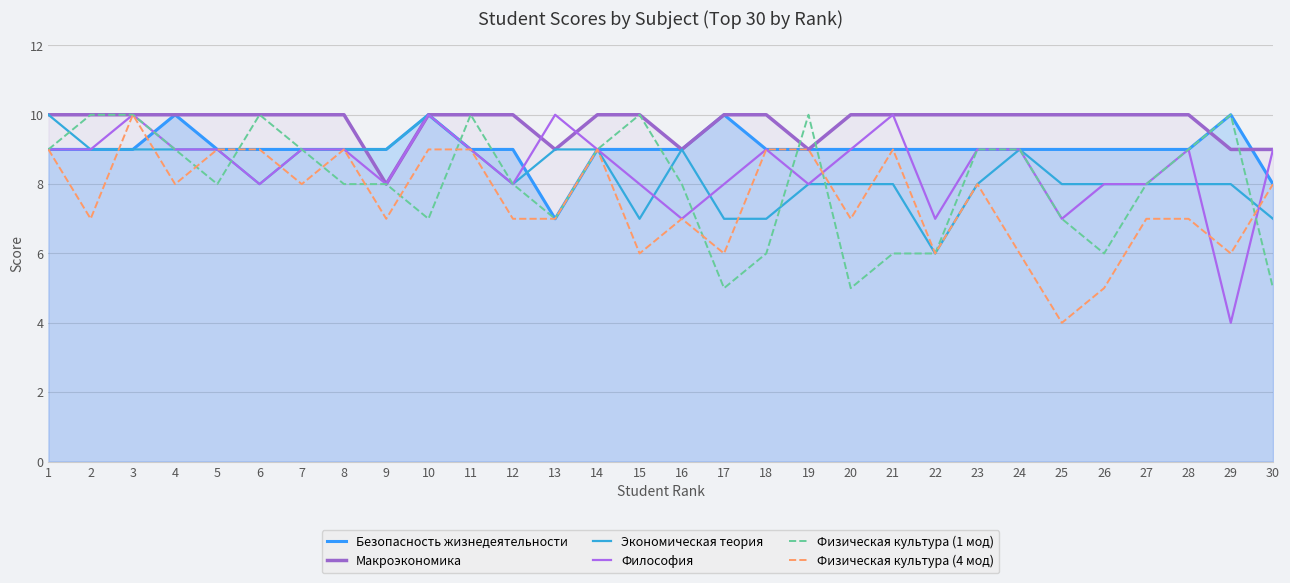

True or false: Безопасность жизнедеятельности and Экономическая теория intersect in this chart.

True